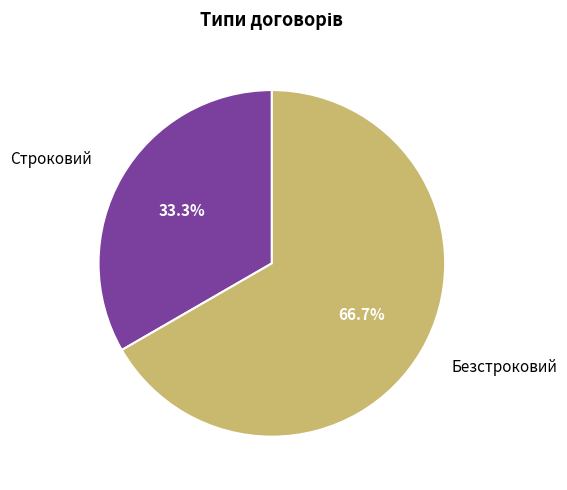

How many slices are in this pie chart?

2